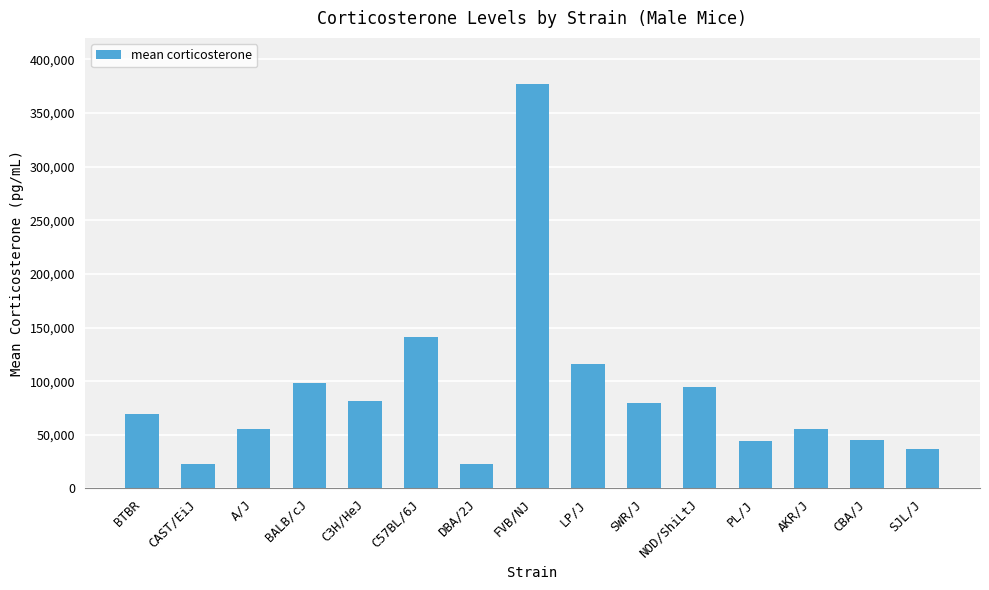

The chart shows a value of 99495 at BTBR. True or false?

False